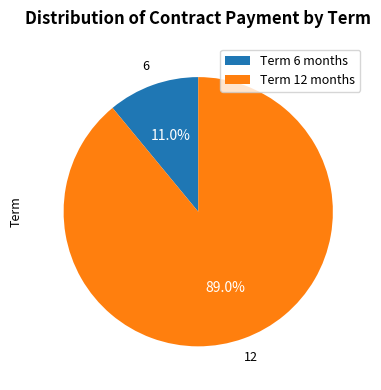

Rank the categories by value from highest to lowest.

Term 12 months, Term 6 months